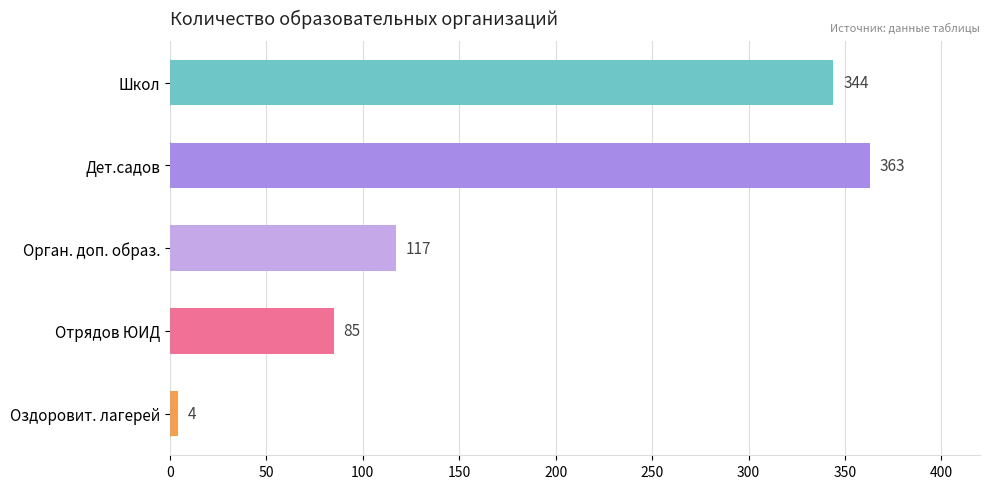

The chart shows a value of 344 at Школ. True or false?

True